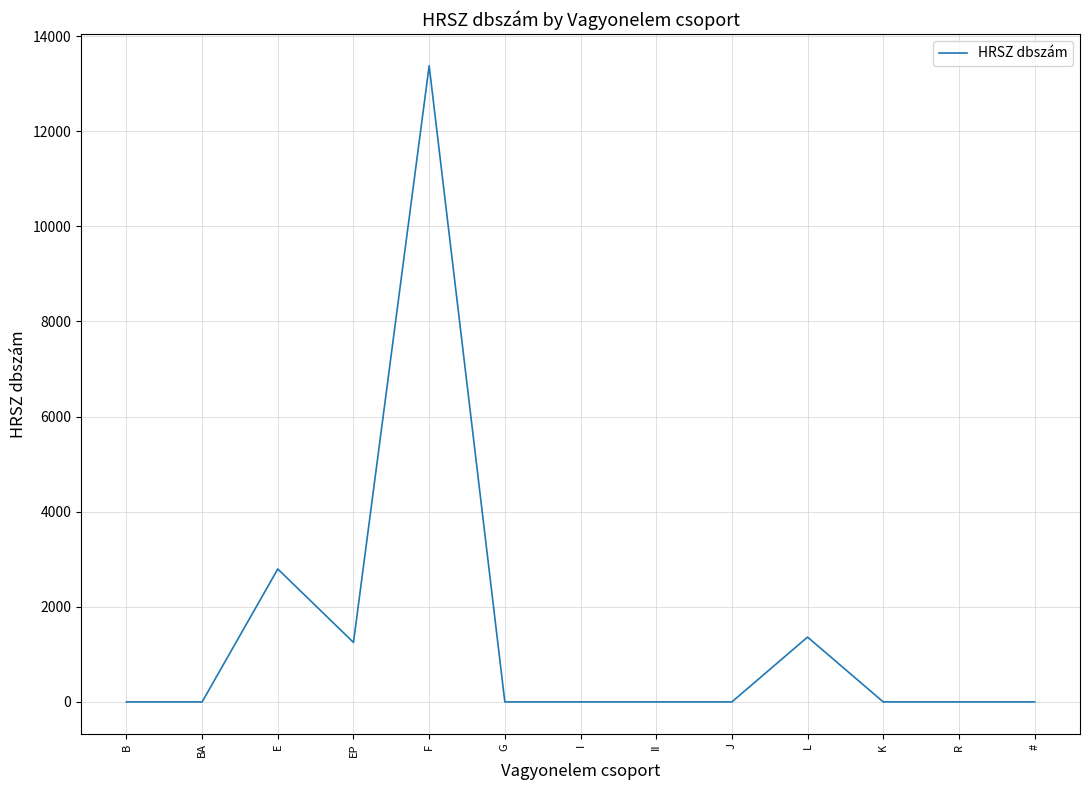

What is the change in value from B to L?

+1363